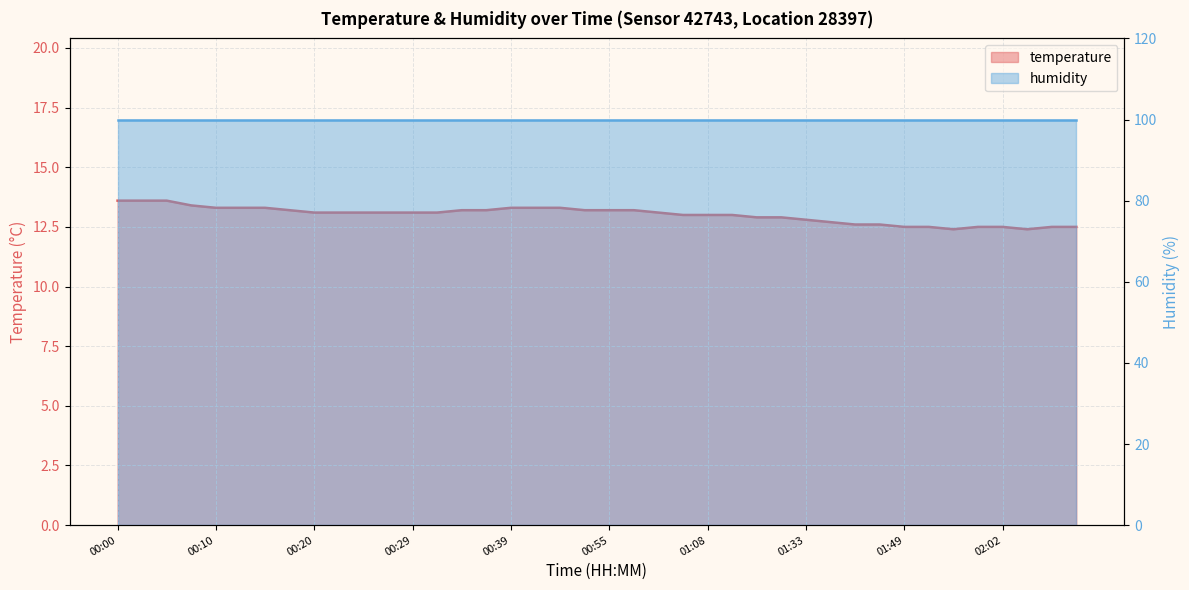

True or false: the data shows 13.1 at 01:00.

True